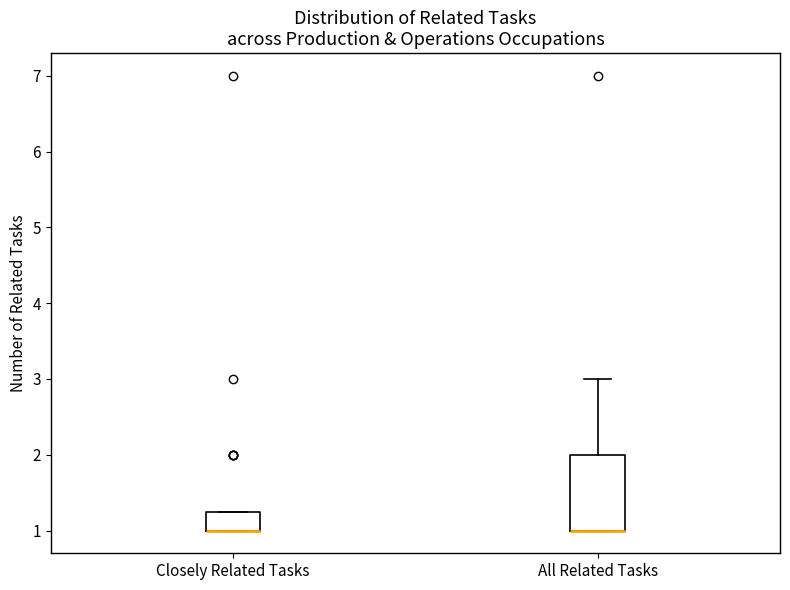

Reading left to right, transcribe this box plot: for each box, give where its median line is, the range the box spans, and where its two whiskers end, as read against the y-axis. The values are not printed on the chart, so give them approximately, as read against the axis.

Closely Related Tasks: median 1.0 (drawn on the box's lower edge), box 1.0 to 1.3, whiskers 1.0 to 1.3
All Related Tasks: median 1.0 (drawn on the box's lower edge), box 1.0 to 2.0, whiskers 1.0 to 3.0